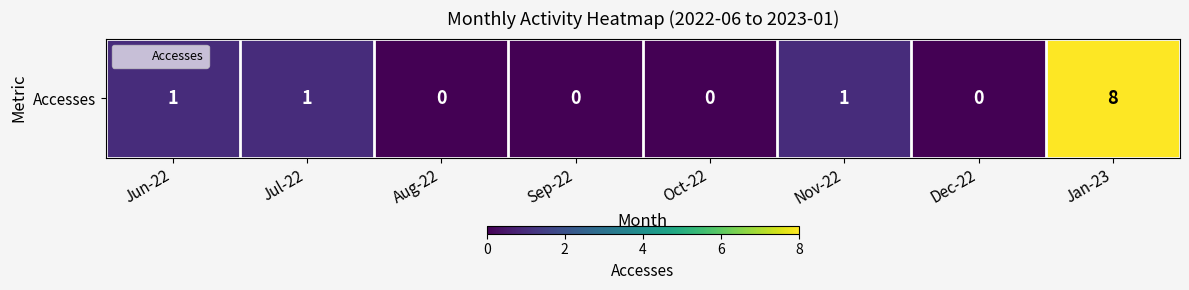

List the labels in order of value, largest first.

Jan-23, Jun-22, Jul-22, Nov-22, Aug-22, Sep-22, Oct-22, Dec-22